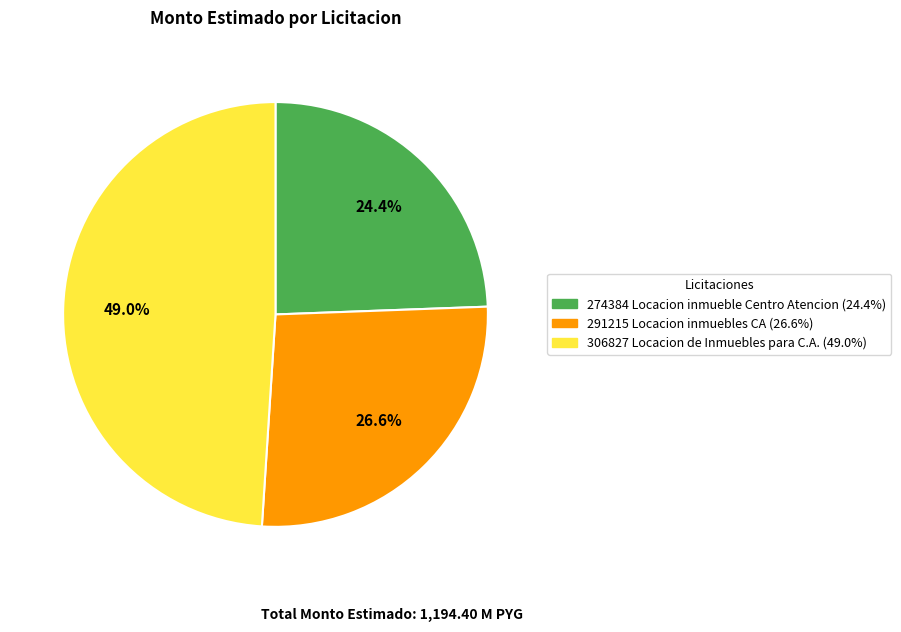

Does any single category account for the majority?

No